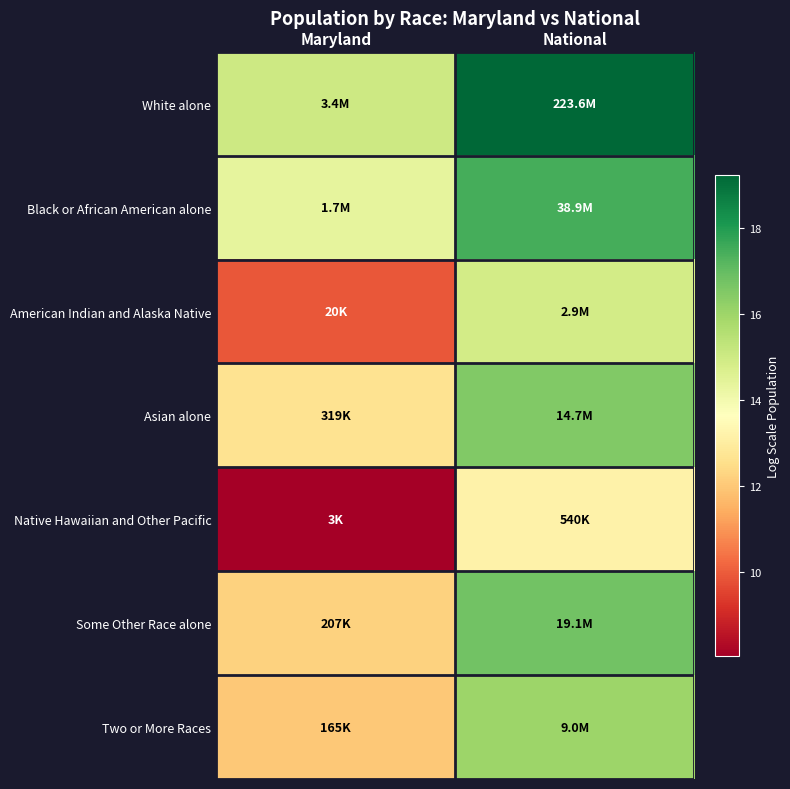

Reading left to right, transcribe all the data shown in this chart.

White alone: Maryland=15.0	National=19.2
Black or African American alone: Maryland=14.3	National=17.5
American Indian and Alaska Native: Maryland=9.9	National=14.9
Asian alone: Maryland=12.7	National=16.5
Native Hawaiian and Other Pacific: Maryland=8.1	National=13.2
Some Other Race alone: Maryland=12.2	National=16.8
Two or More Races: Maryland=12.0	National=16.0